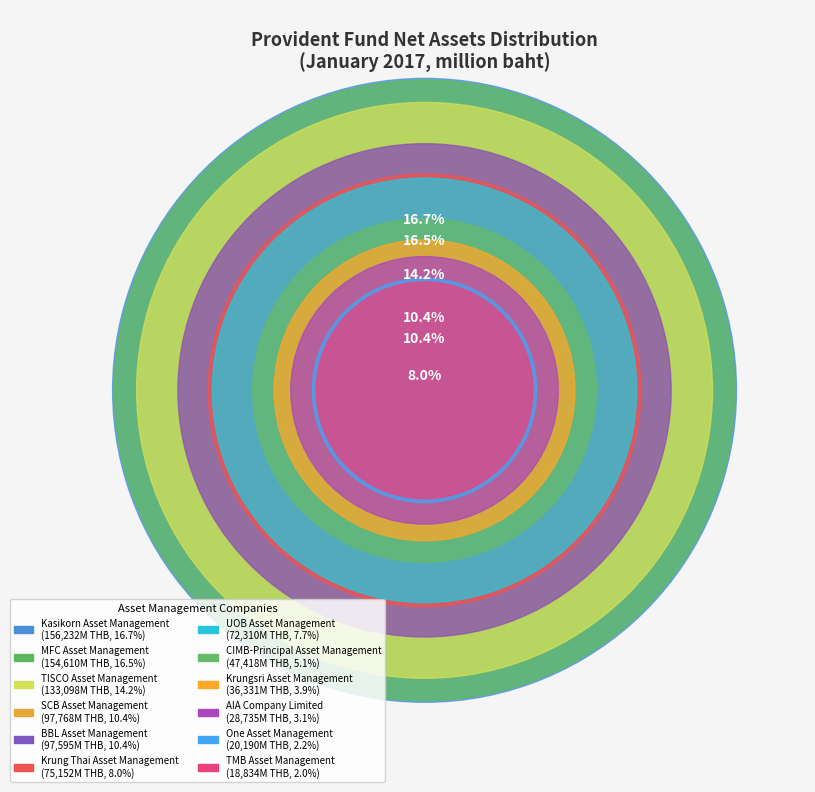

Count the number of slices in the pie.

12